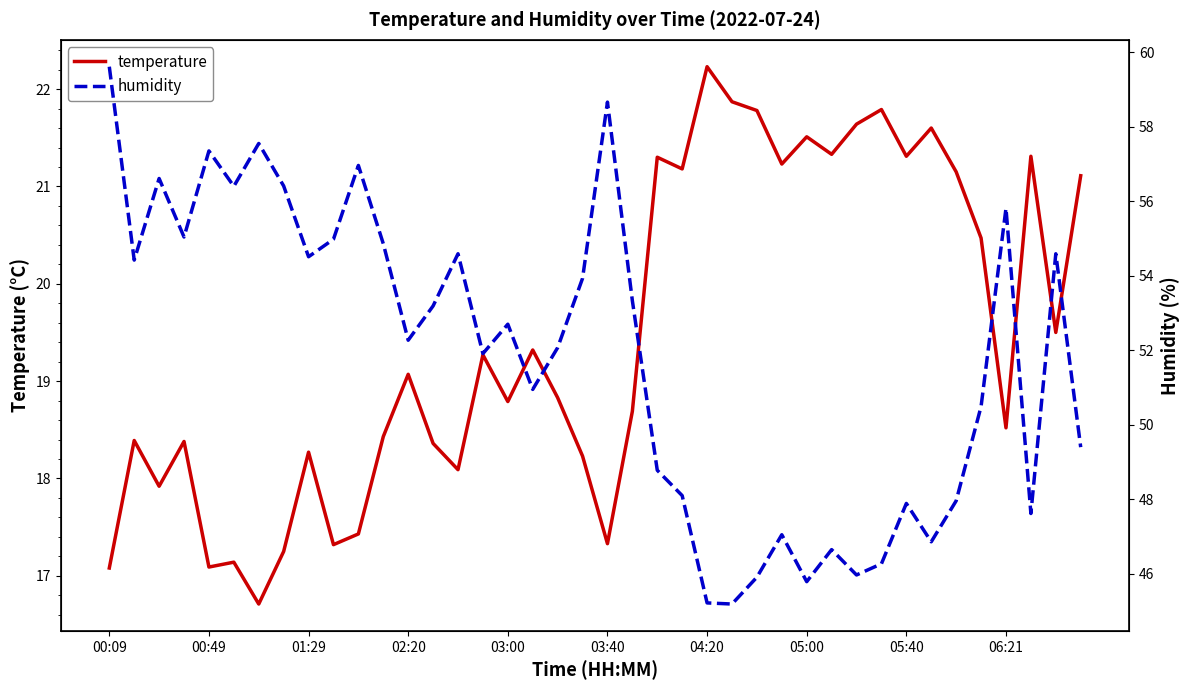

What is the maximum value for temperature?

22.2